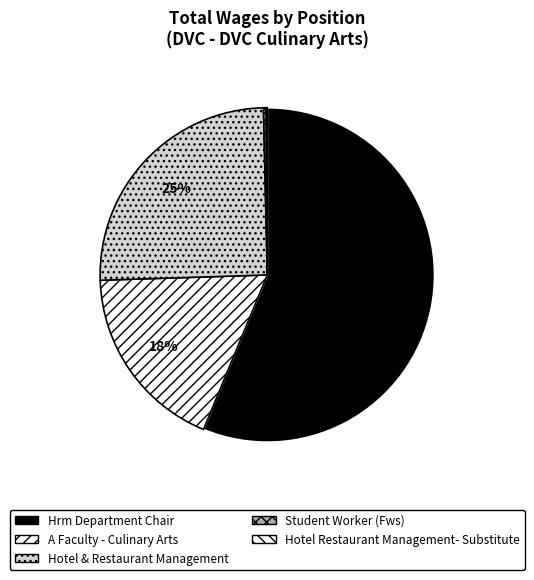

The Student Worker (Fws) slice represents 1% of the pie. True or false?

False